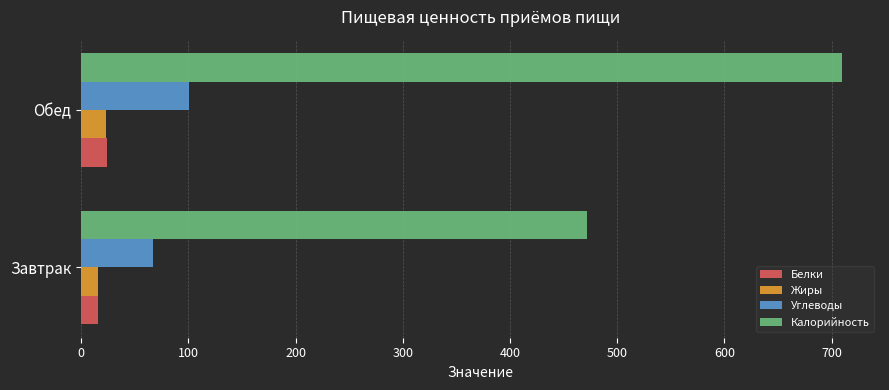

Which category has the highest value across all series?

Обед